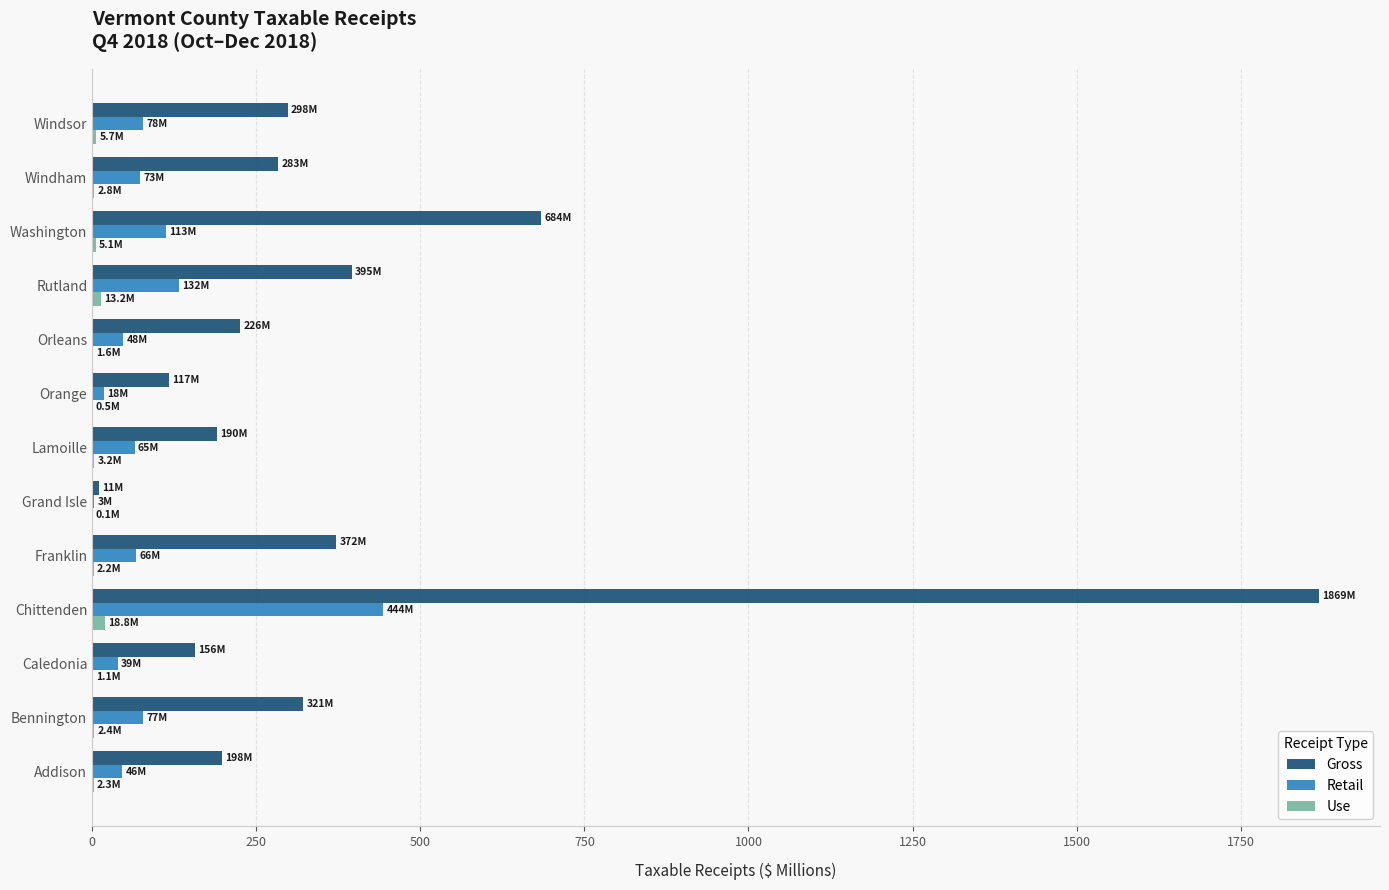

What is the sum of all Gross values?

5119.8